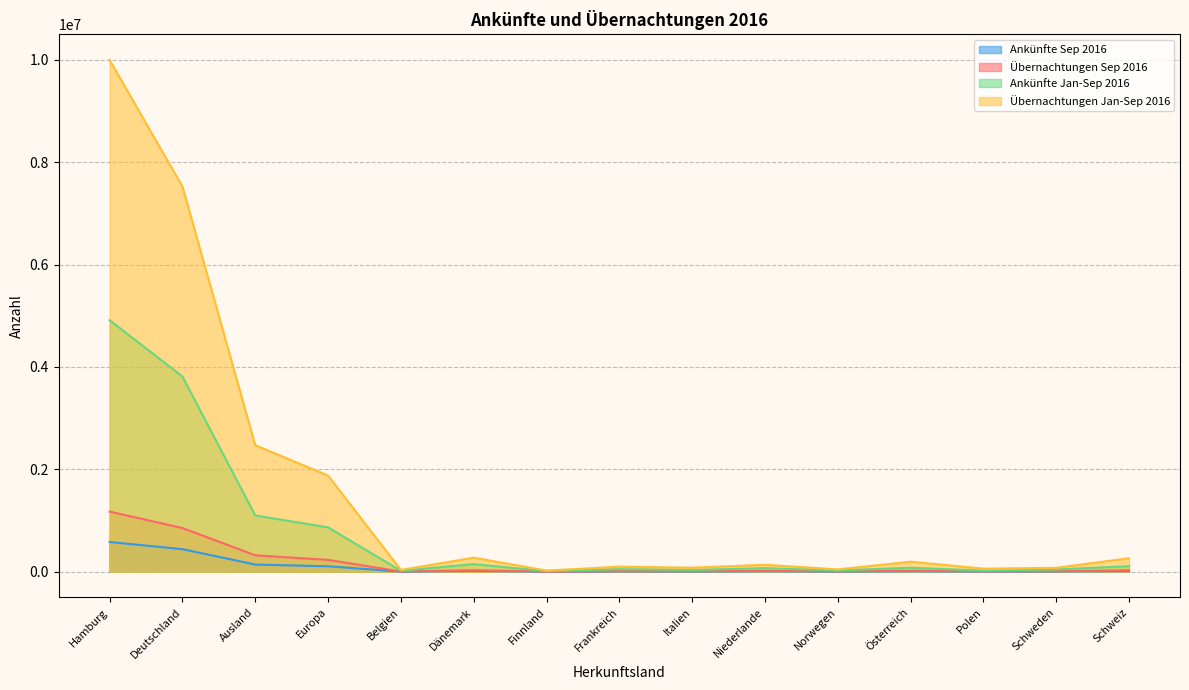

What is the spread (max minus min) of values at Schweiz?

251796